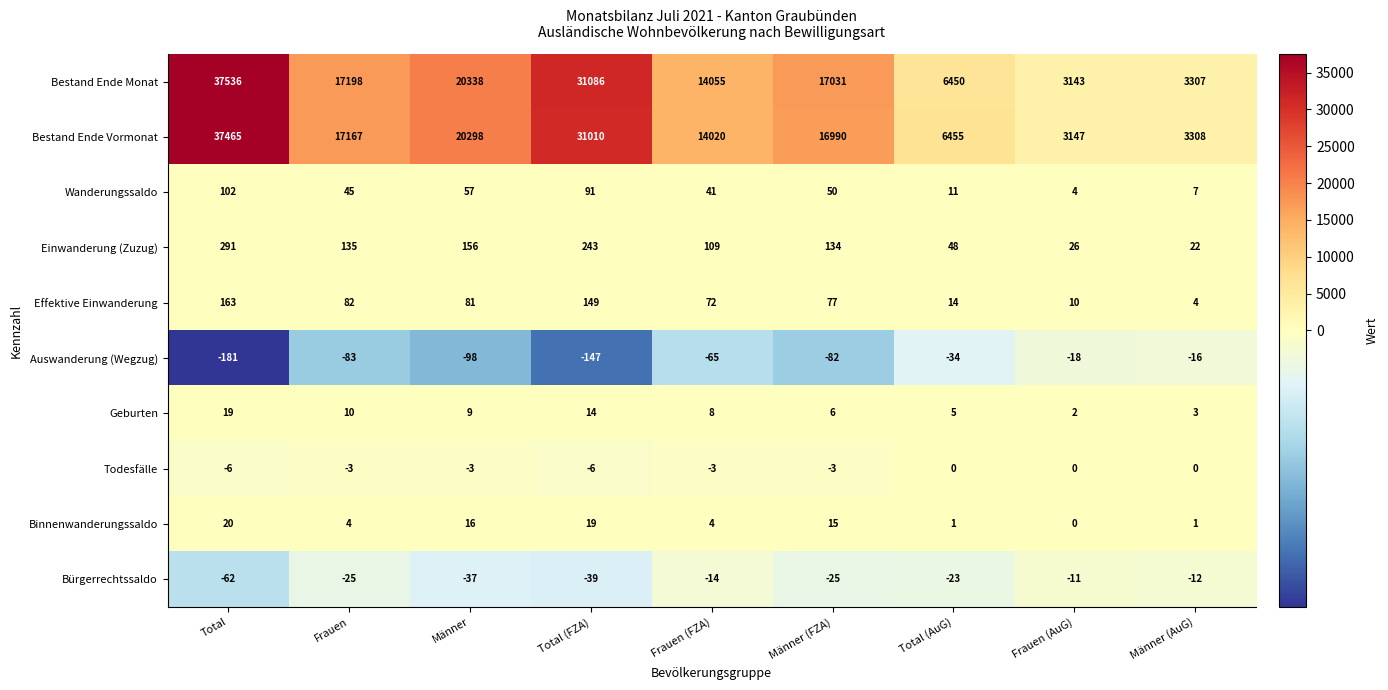

At which category is the sum across all series the highest?

Total